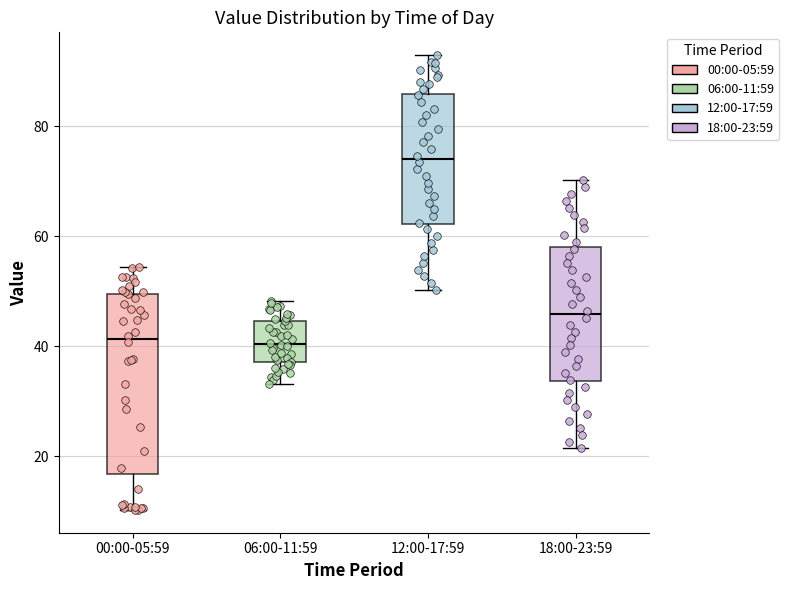

Reading left to right, transcribe this box plot: for each box, give where its median line is, the range the box spans, and where its two whiskers end, as read against the y-axis. The values are not printed on the chart, so give them approximately, as read against the axis.

00:00-05:59: median 42, box 16 to 50, whiskers 10 to 54
06:00-11:59: median 40, box 38 to 44, whiskers 34 to 48
12:00-17:59: median 74, box 62 to 86, whiskers 50 to 92
18:00-23:59: median 46, box 34 to 58, whiskers 22 to 70